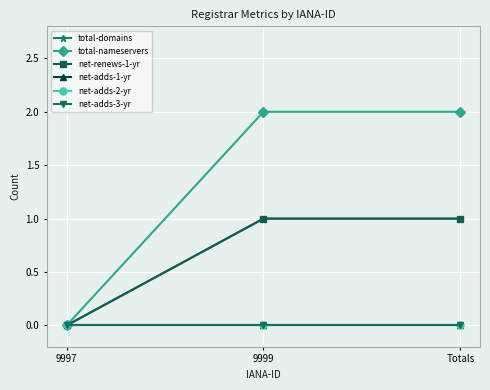

Is the value of net-renews-1-yr at Totals greater than the value of total-nameservers at Totals?

No